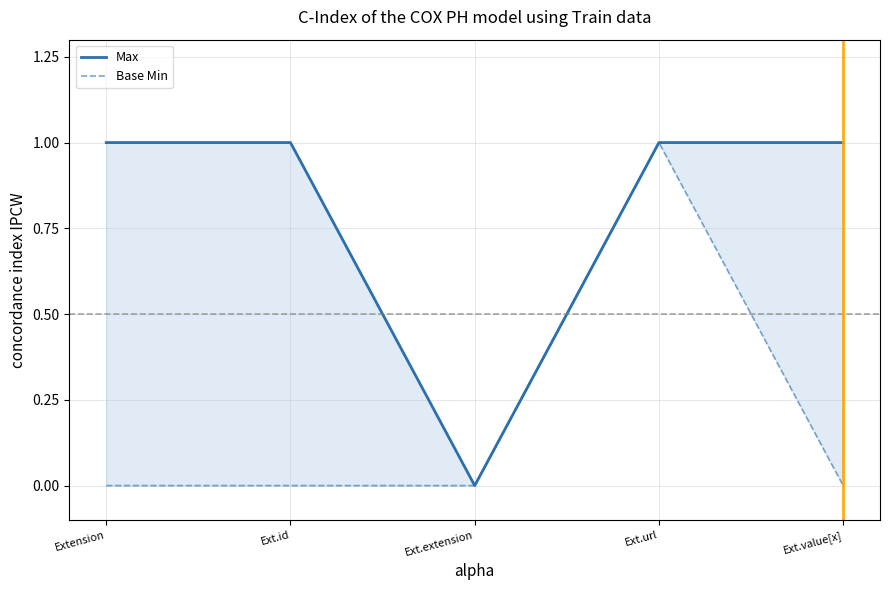

What is the approximate value of Max at Extension?

1